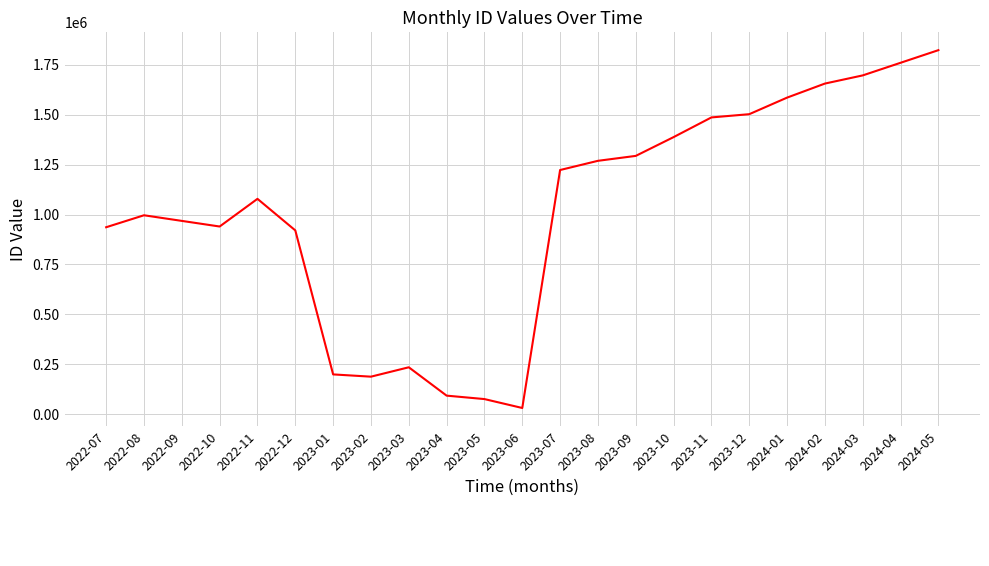

What is the maximum value shown in the chart?

1822373